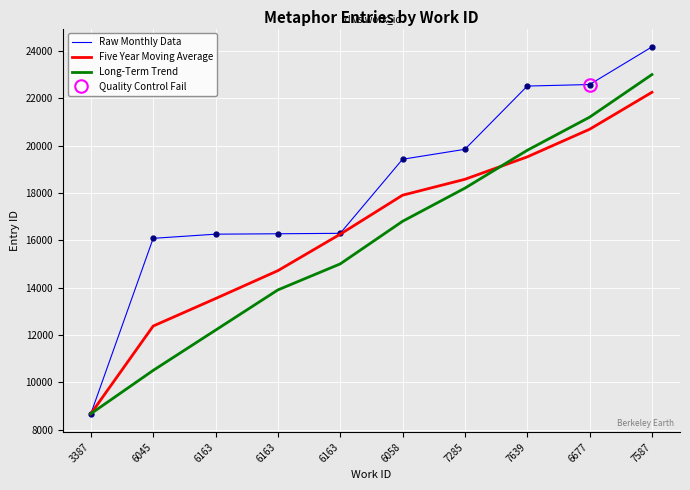

Where do Five Year Moving Average and Long-Term Trend first cross each other?

7285 and 7639